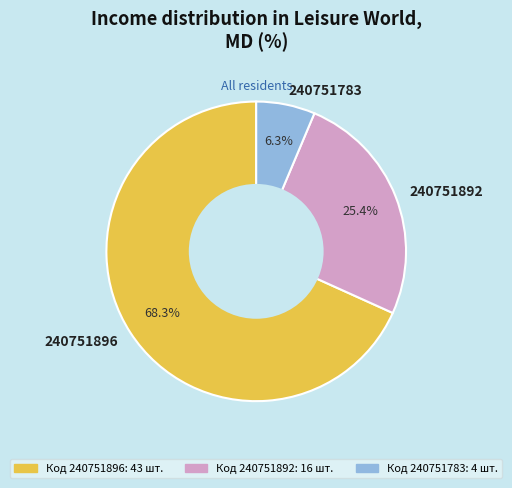

Is it true that 240751896 is 68% of the pie?

True